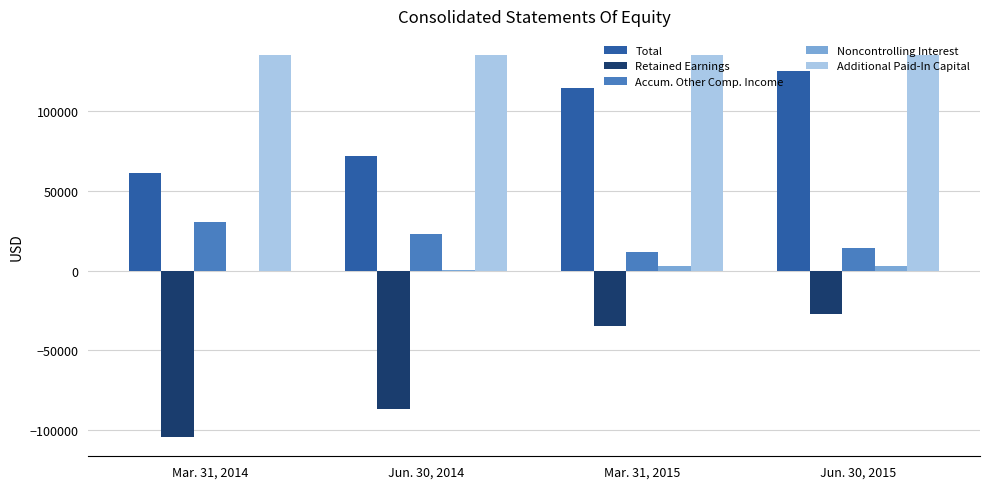

The Total series shows 46585 at Mar. 31, 2015. True or false?

False